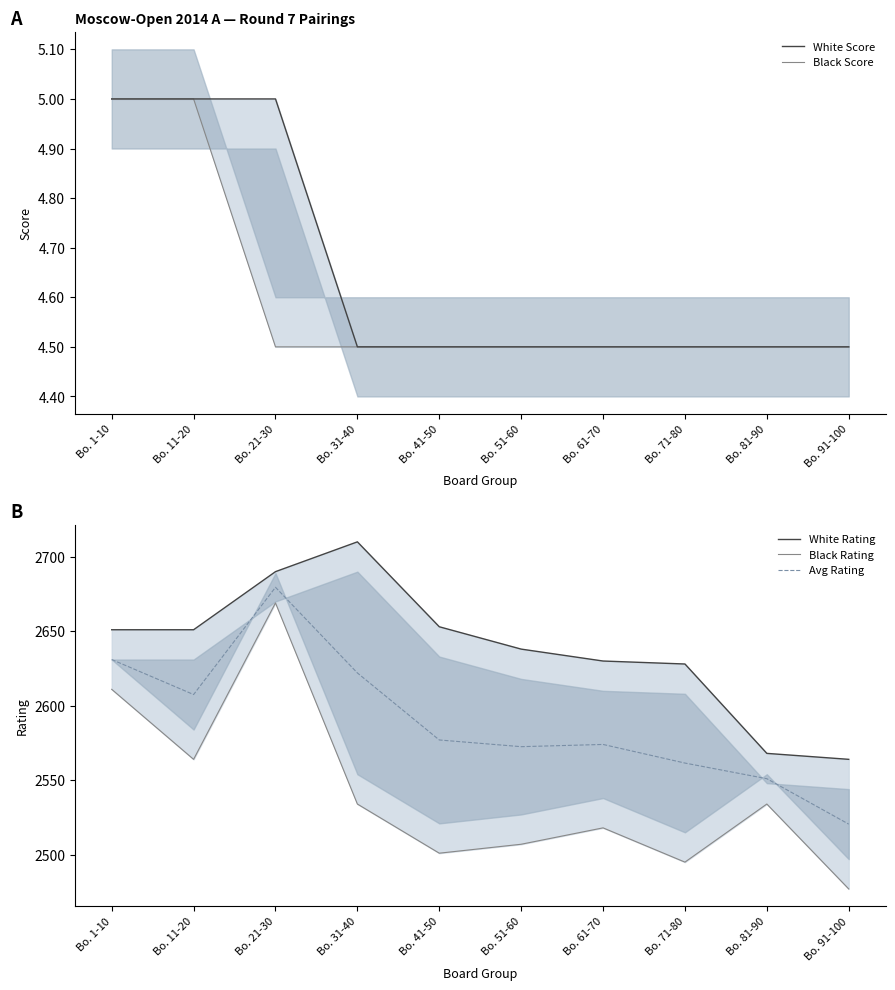

True or false: Black Rating has more than 1 interior local peaks.

True